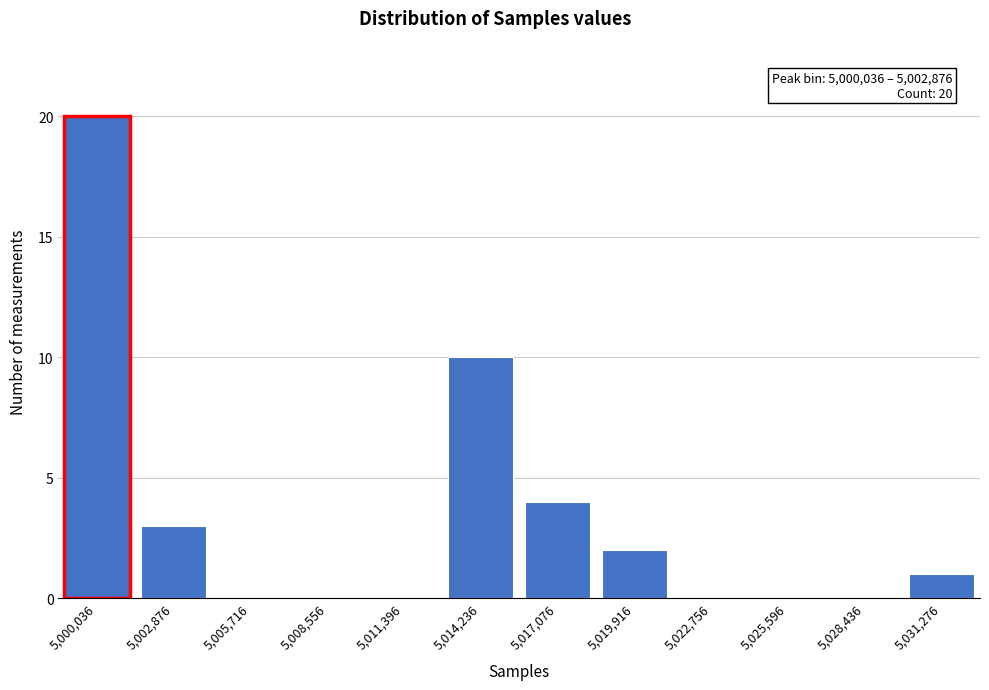

Reading left to right, extract all data points from this chart.

5,000,036=20	5,002,876=3	5,005,716=0	5,008,556=0	5,011,396=0	5,014,236=10	5,017,076=4	5,019,916=2	5,022,756=0	5,025,596=0	5,028,436=0	5,031,276=1